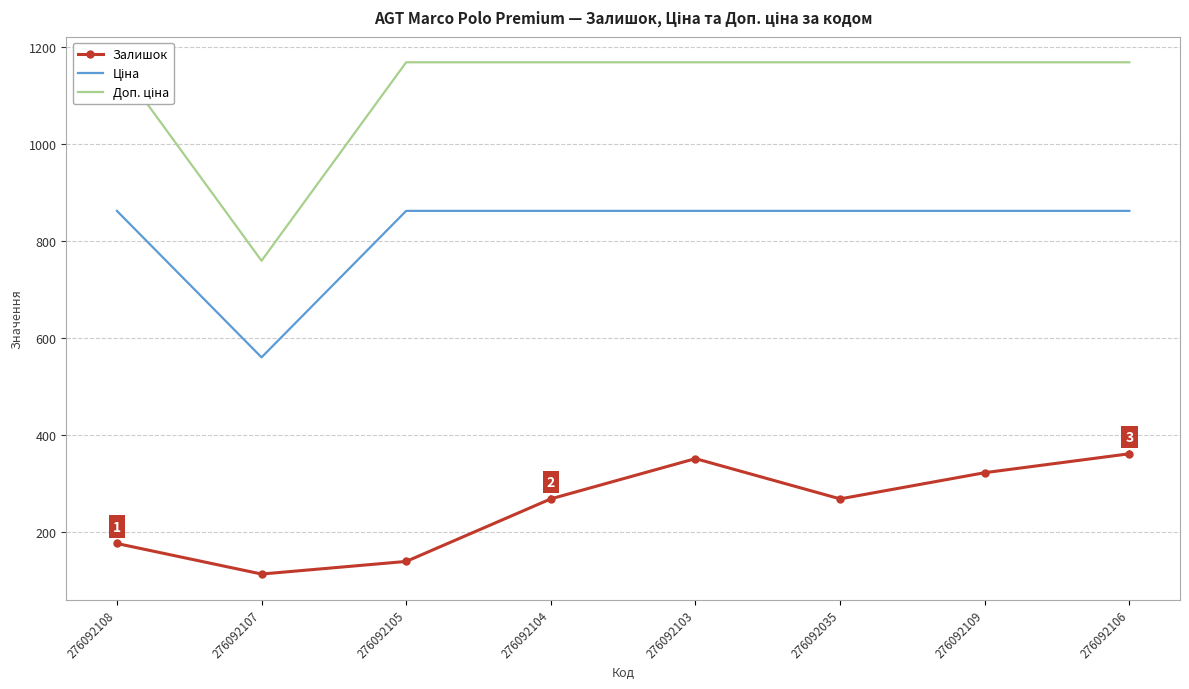

How many lines are shown in the chart?

3